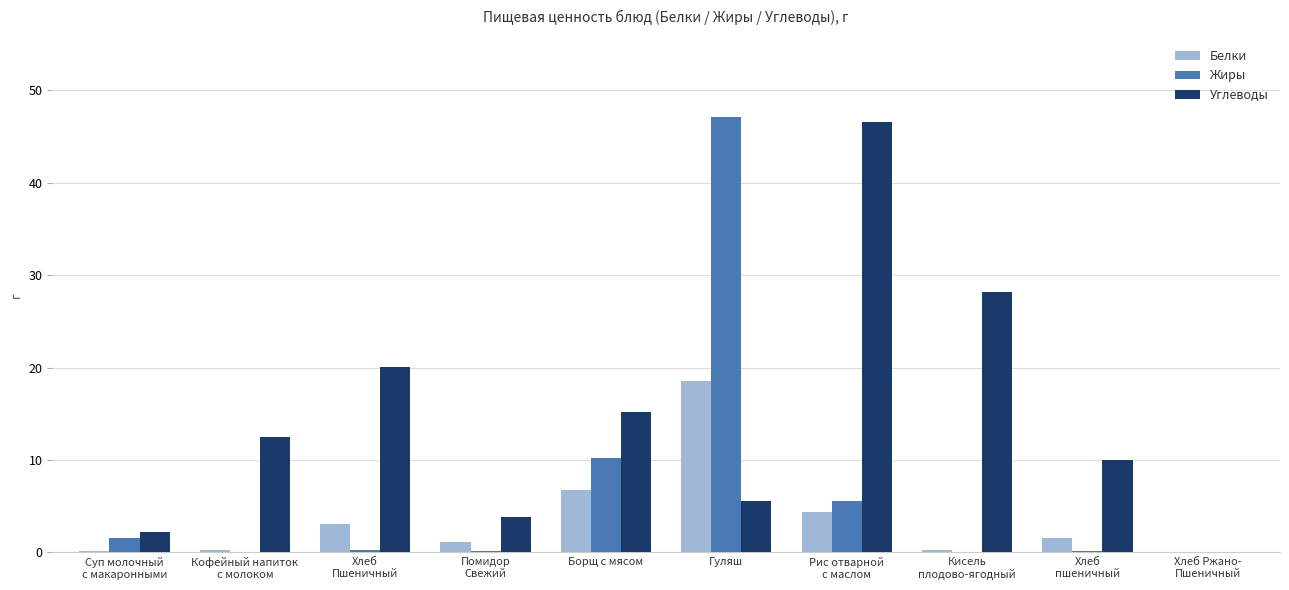

At which label is Жиры closest to 23?

Борщ с мясом